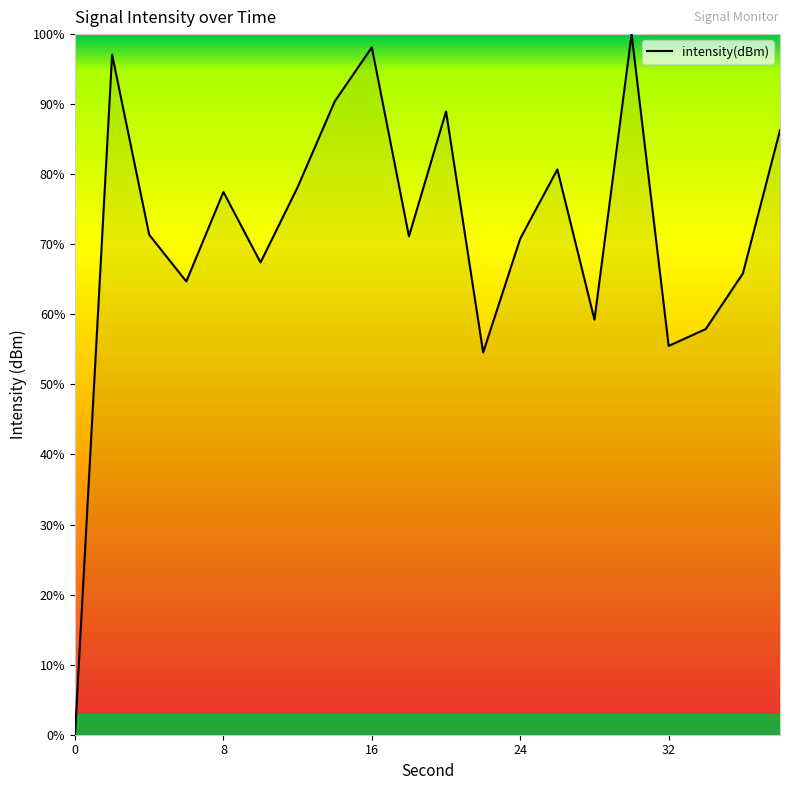

What is the greatest value displayed?

100.0